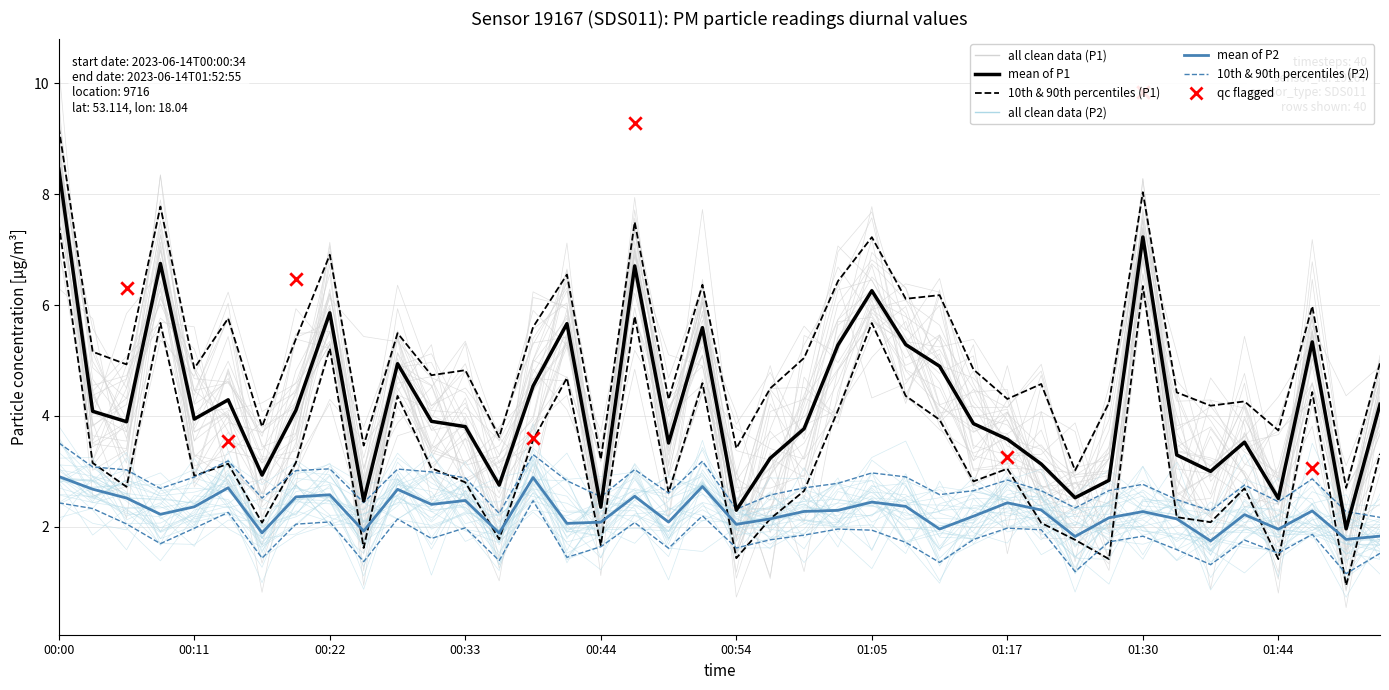

At which category is the sum across all series the highest?

00:00